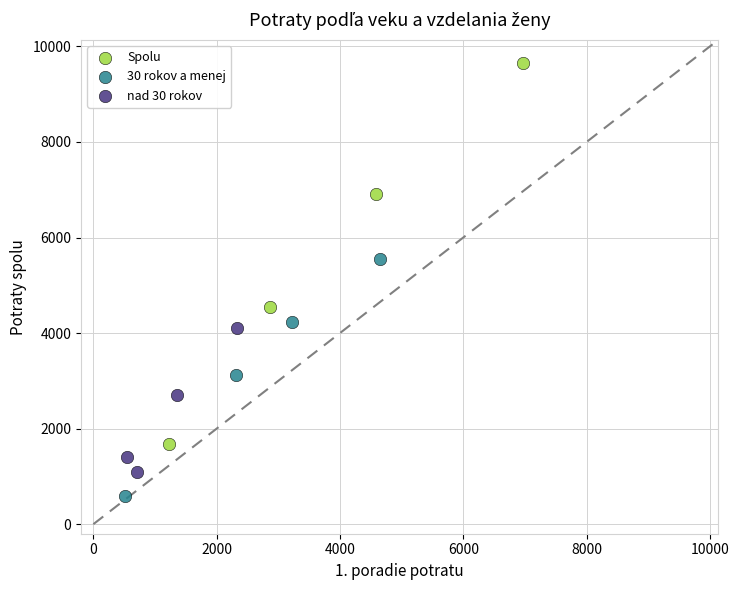

Which series has the widest spread of Y values?

Spolu